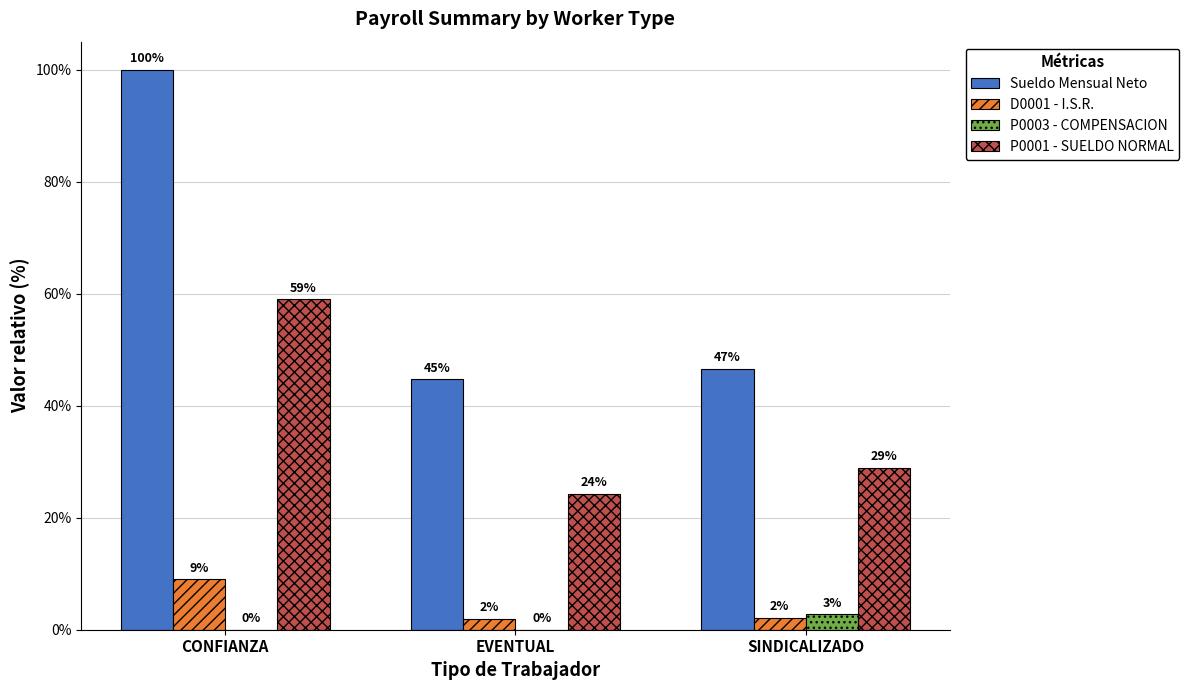

What is the difference between the P0001 - SUELDO NORMAL values at SINDICALIZADO and CONFIANZA?

30.1